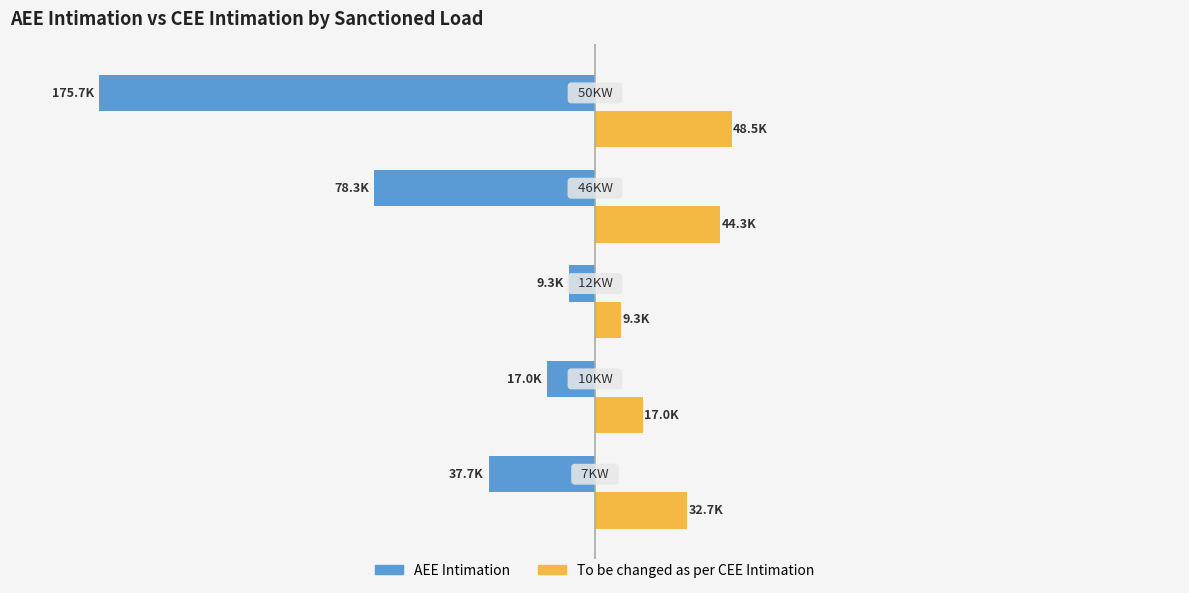

What are all the series names shown in the legend?

AEE Intimation, To be changed as per CEE Intimation